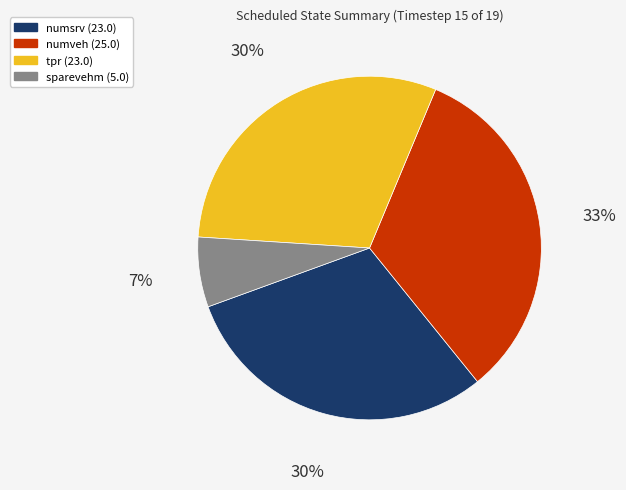

Which category has the smallest portion of the pie?

sparevehm